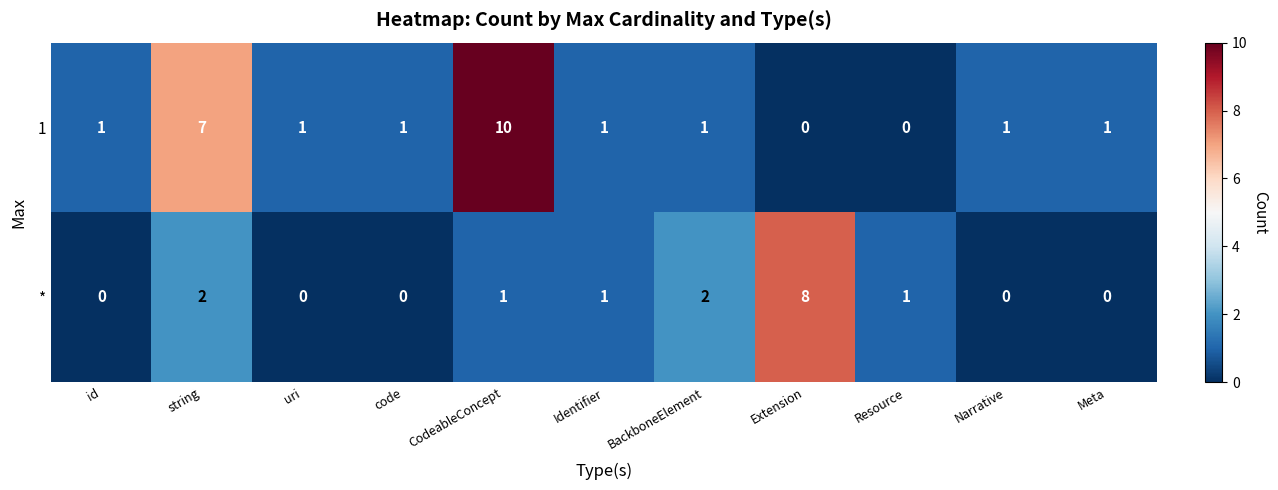

What is the total value across all series at Meta?

1